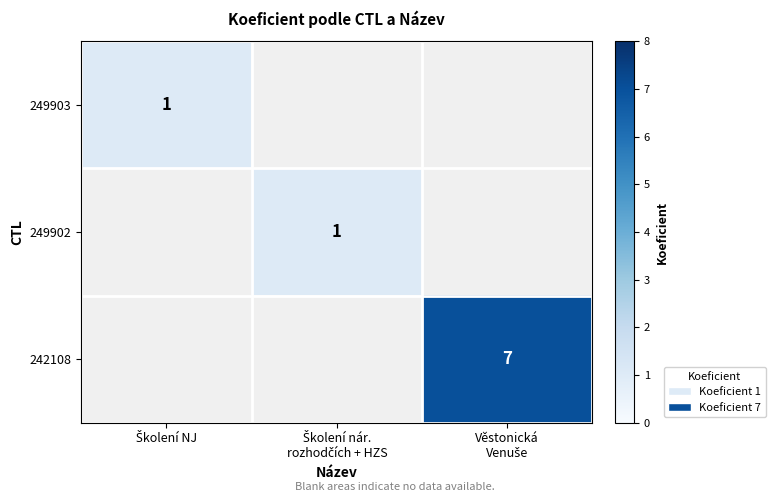

Count the number of categories in the chart.

3